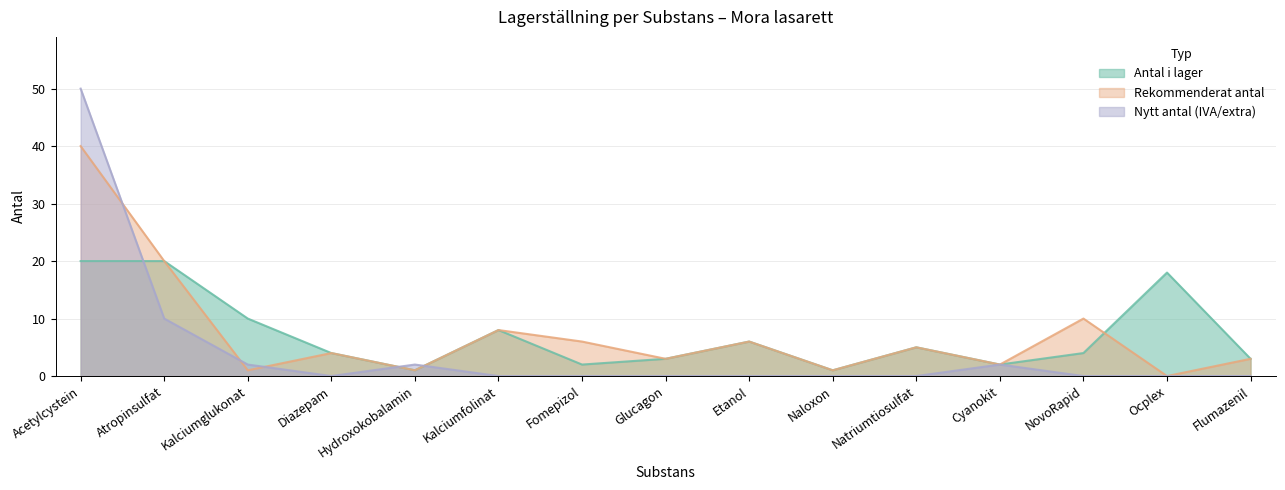

What is the maximum value shown in the chart?

50